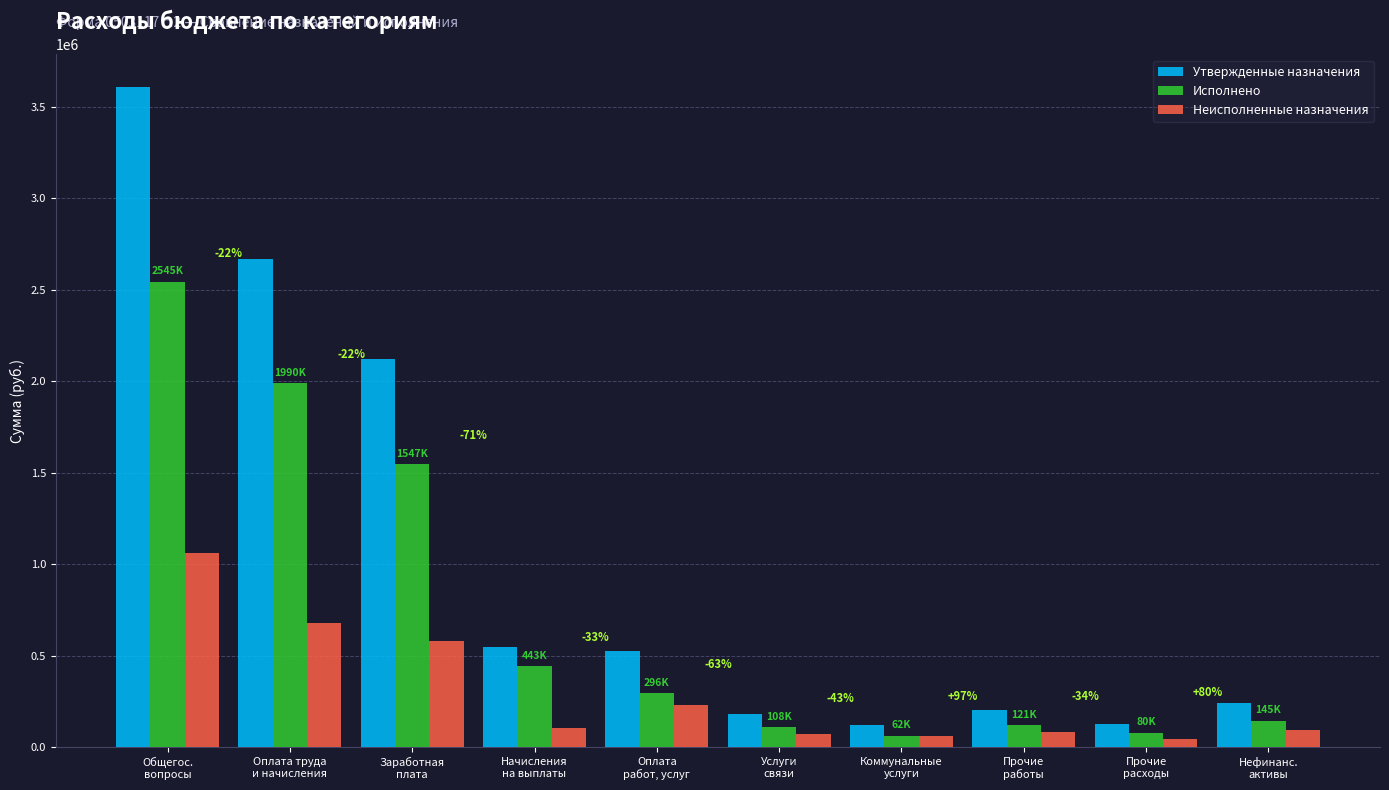

What is the difference between the Исполнено values at Прочие
расходы and Заработная
плата?

1466662.2